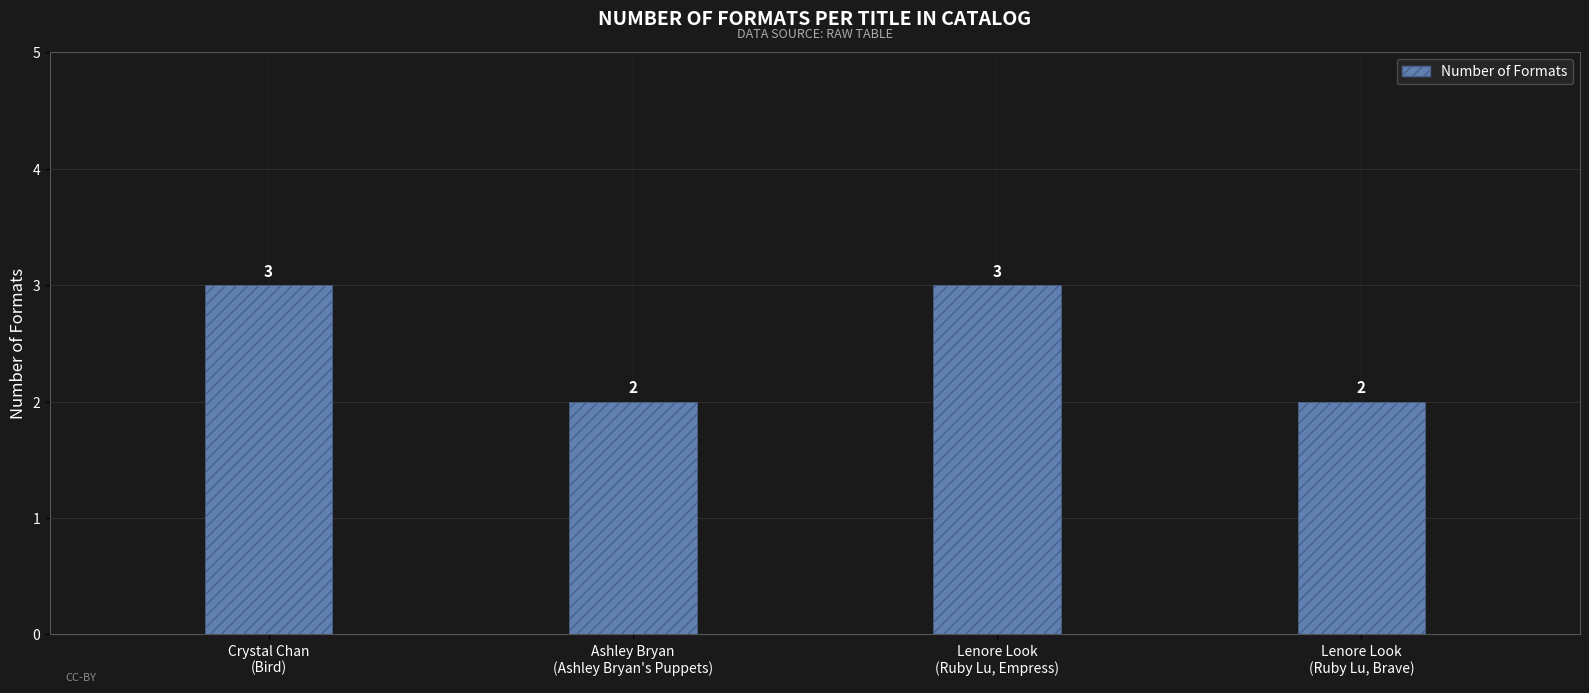

What is the sum of all values?

10